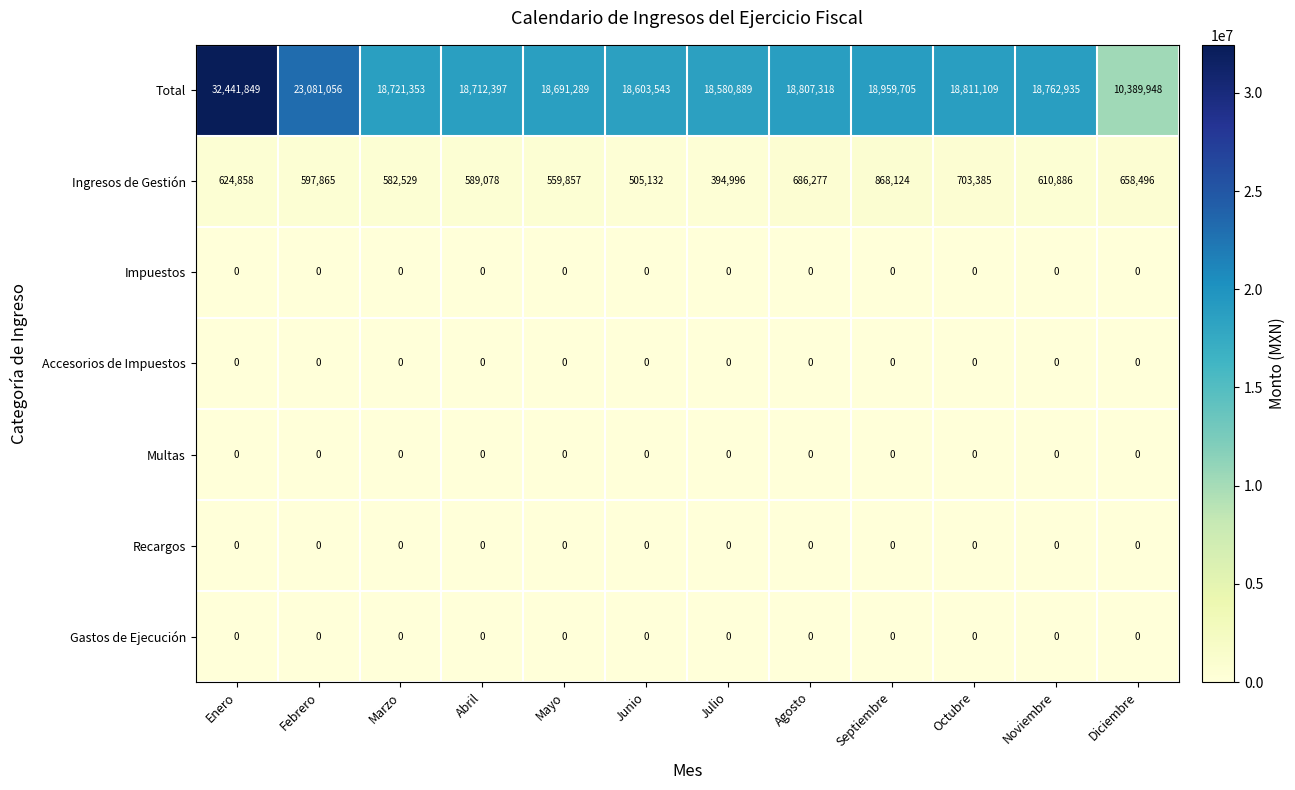

Is the value of Ingresos de Gestión at Enero greater than the value of Accesorios de Impuestos at Diciembre?

Yes